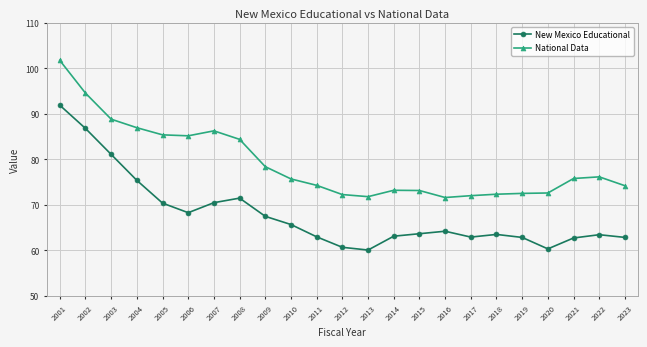

Which series changed the most between 2001 and 2002?

National Data